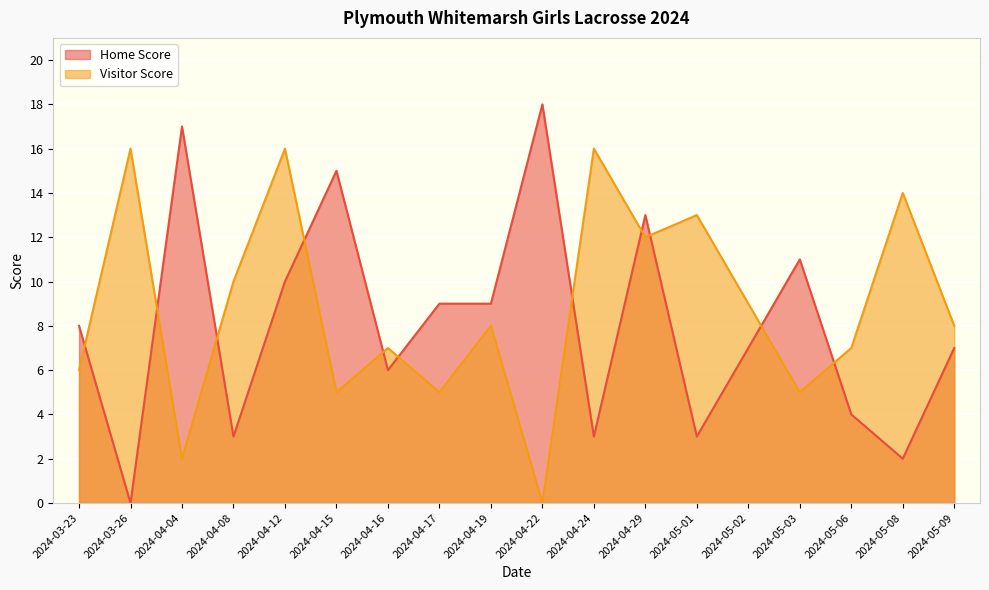

What is the sum of the Home Score values at 2024-04-08 and 2024-04-17?

12